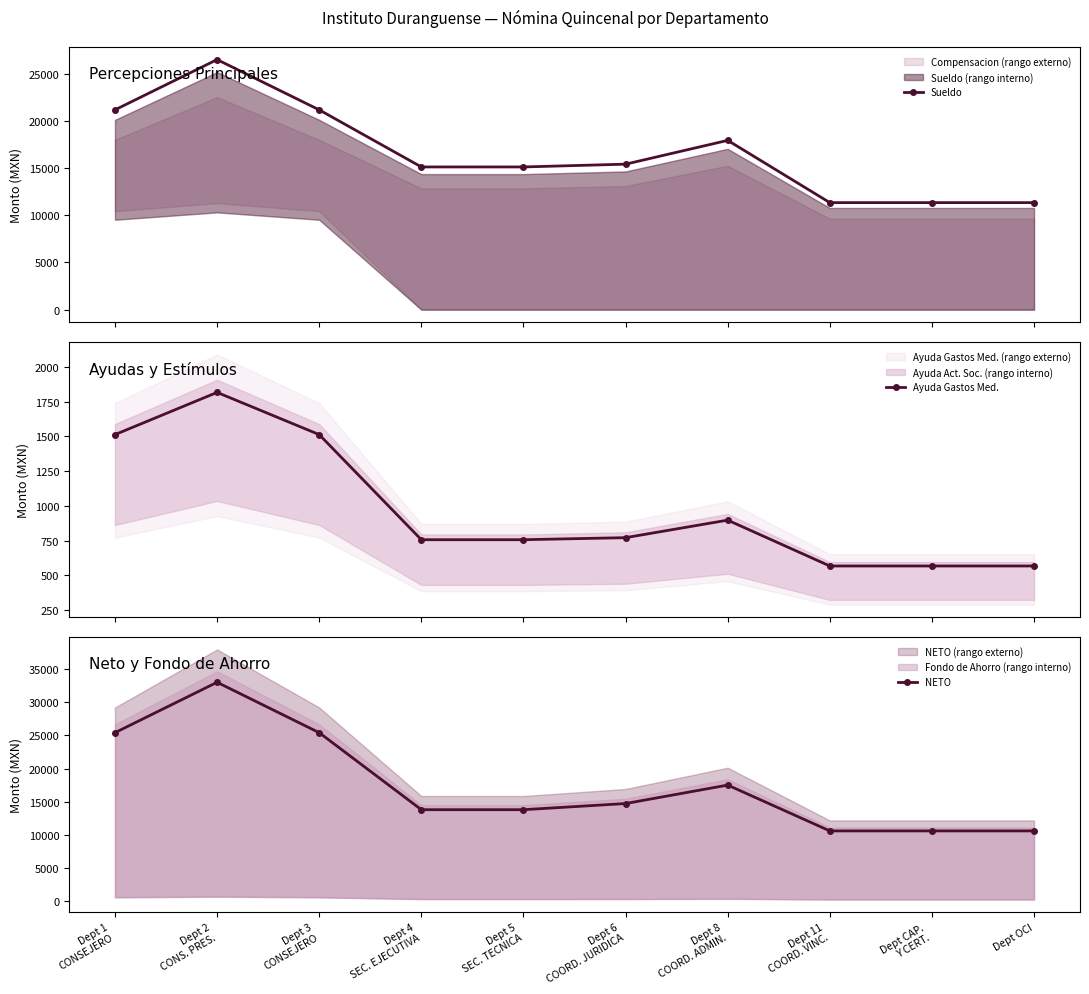

How many lines are shown in the chart?

3